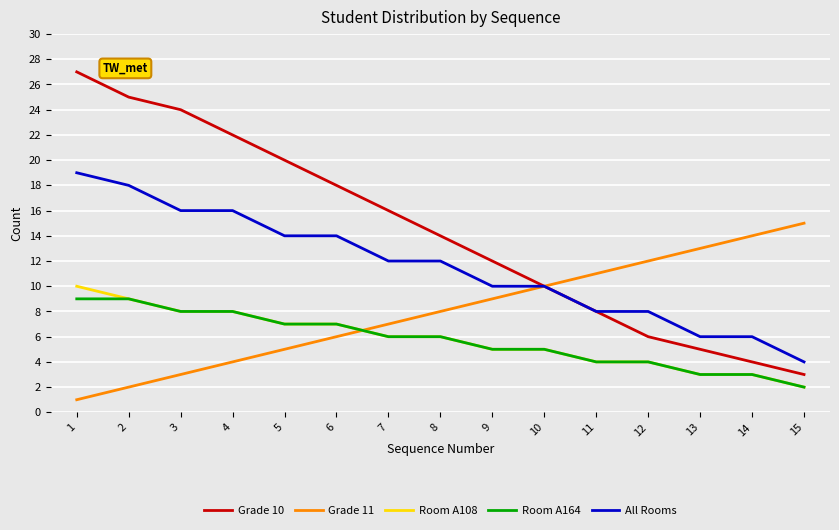

Reading left to right, transcribe all the data shown in this chart.

Grade 10: 1=27	2=25	3=24	4=22	5=20	6=18	7=16	8=14	9=12	10=10	11=8	12=6	13=5	14=4	15=3
Grade 11: 1=1	2=2	3=3	4=4	5=5	6=6	7=7	8=8	9=9	10=10	11=11	12=12	13=13	14=14	15=15
Room A108: 1=10	2=9	3=8	4=8	5=7	6=7	7=6	8=6	9=5	10=5	11=4	12=4	13=3	14=3	15=2
Room A164: 1=9	2=9	3=8	4=8	5=7	6=7	7=6	8=6	9=5	10=5	11=4	12=4	13=3	14=3	15=2
All Rooms: 1=19	2=18	3=16	4=16	5=14	6=14	7=12	8=12	9=10	10=10	11=8	12=8	13=6	14=6	15=4